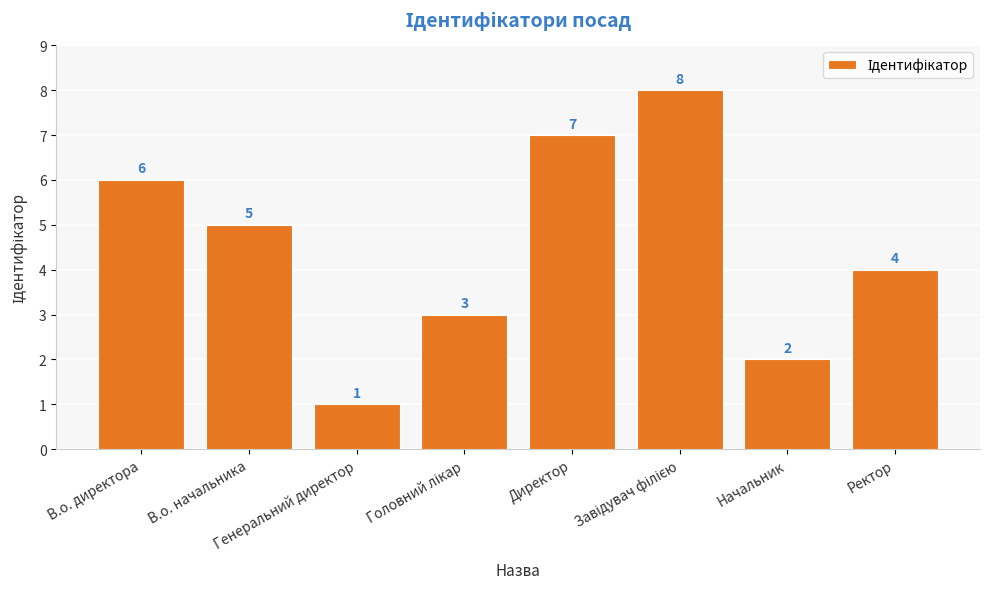

Count the values in the range 3 to 7.

5